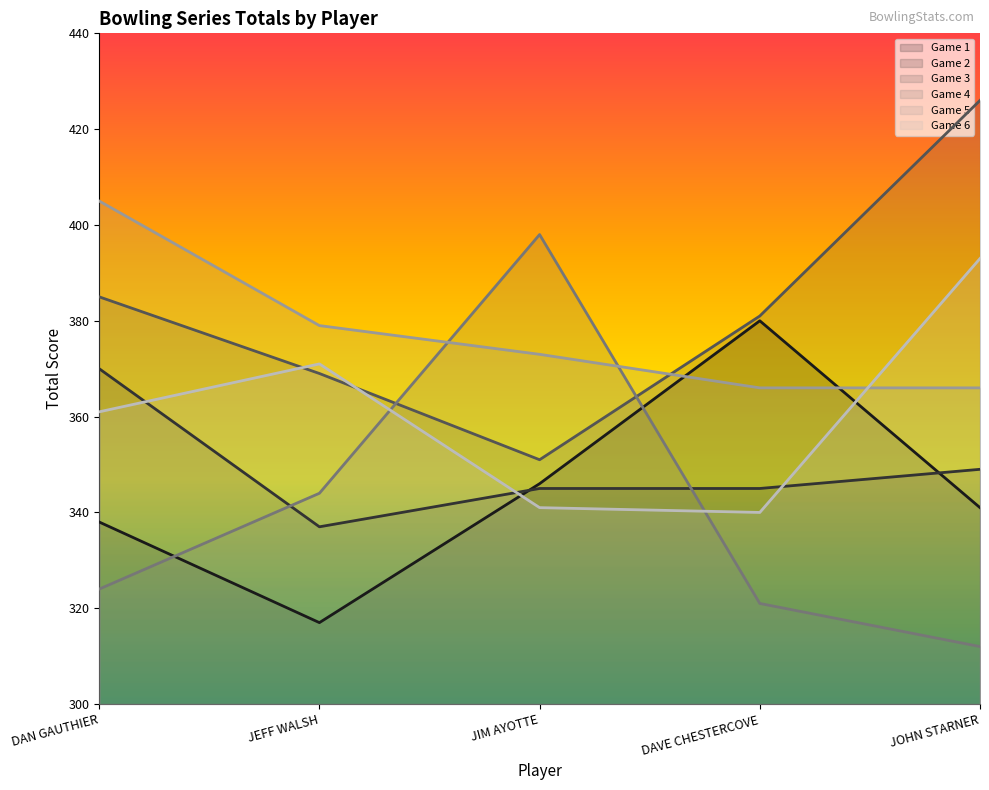

The Game 6 series shows 524 at JEFF WALSH. True or false?

False